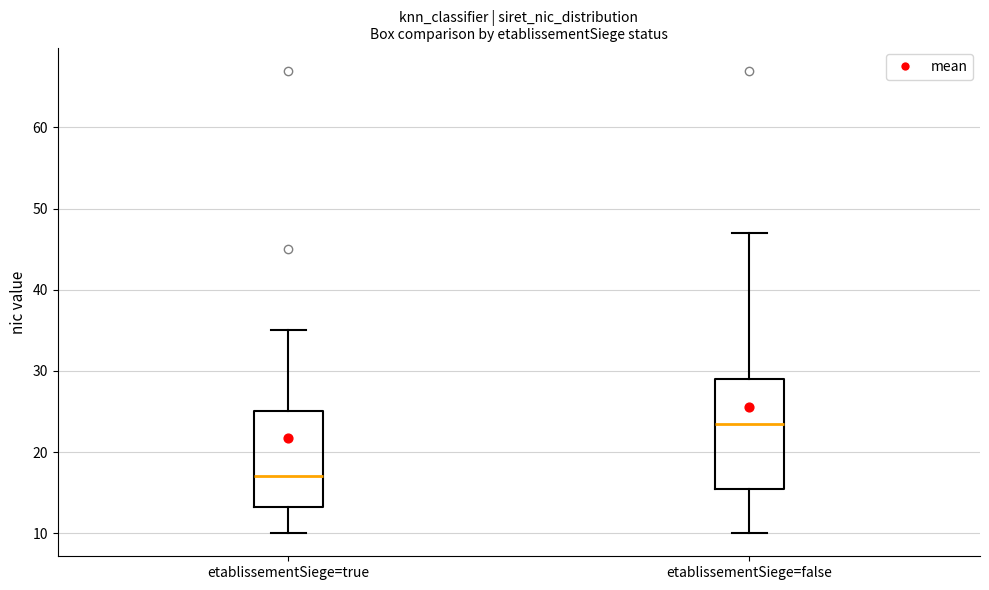

Which box is the tallest, from its lower edge to its upper edge?

etablissementSiege=false